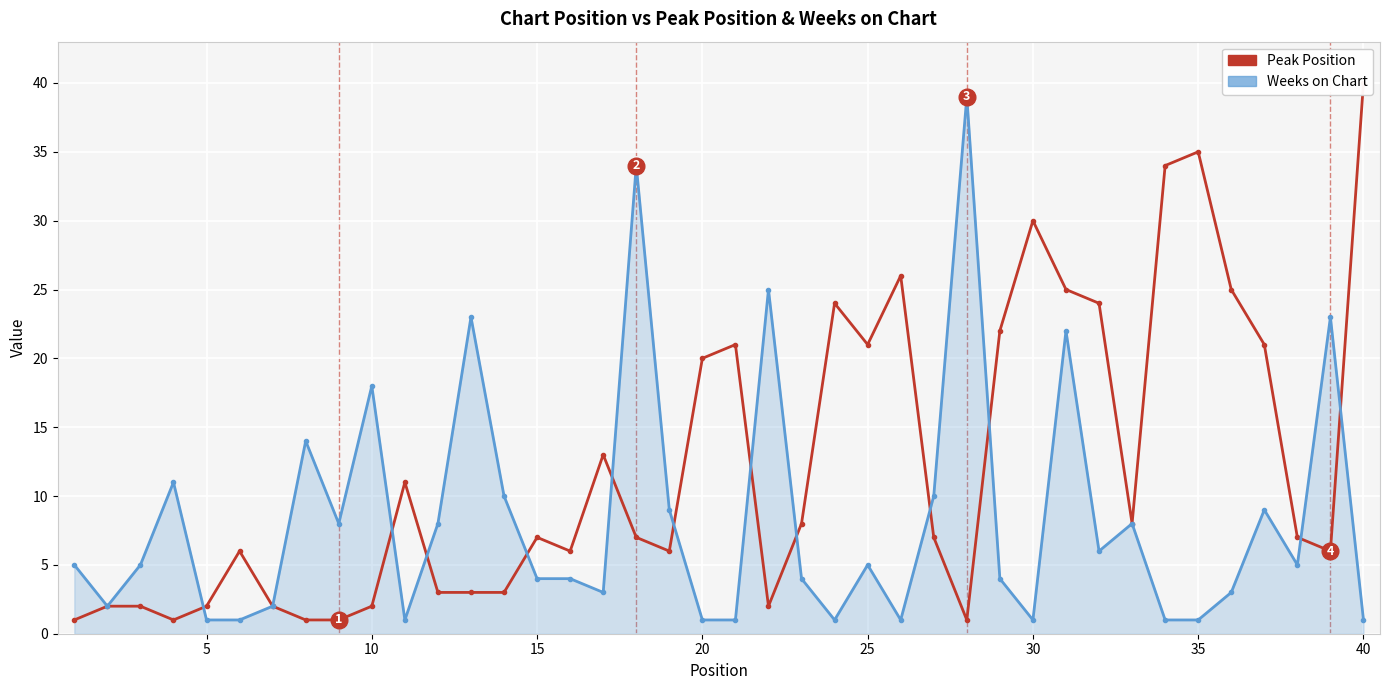

Count the number of data series in this chart.

2